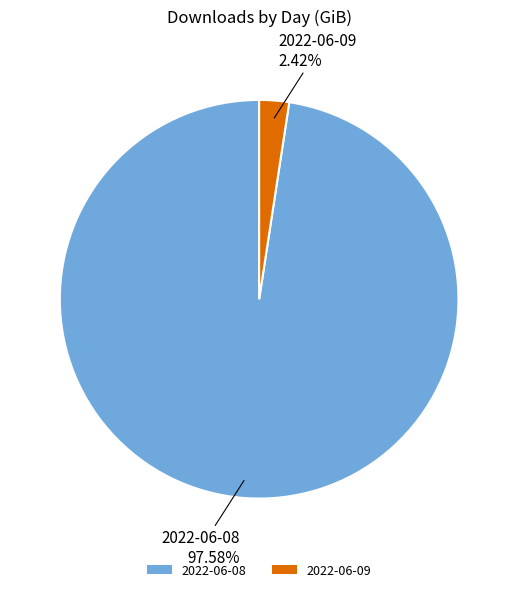

What is the largest slice in the pie chart?

2022-06-08